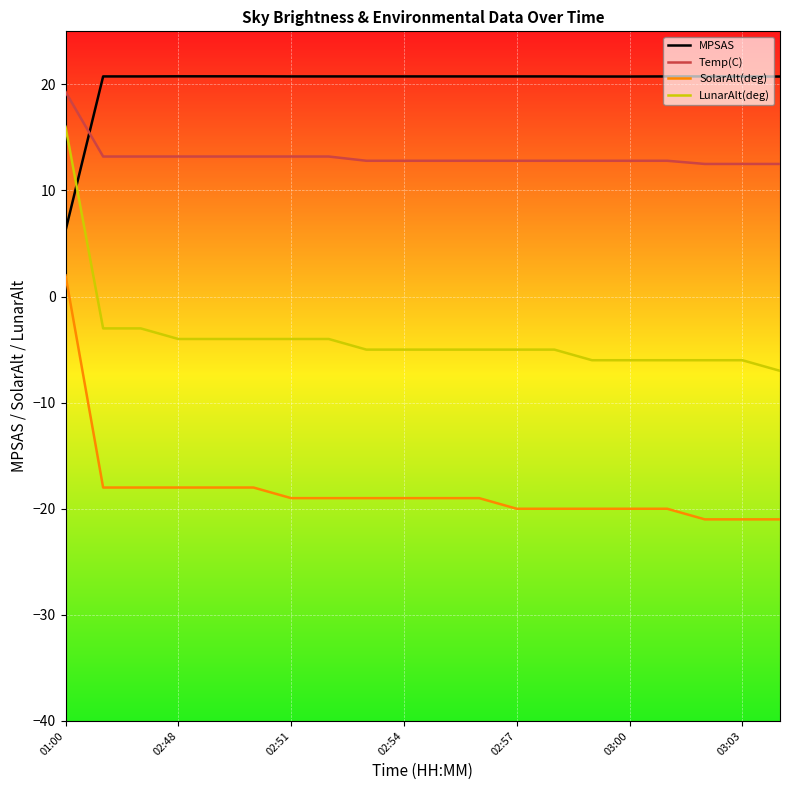

Rank the series by their maximum value, from lowest to highest.

SolarAlt(deg), LunarAlt(deg), Temp(C), MPSAS